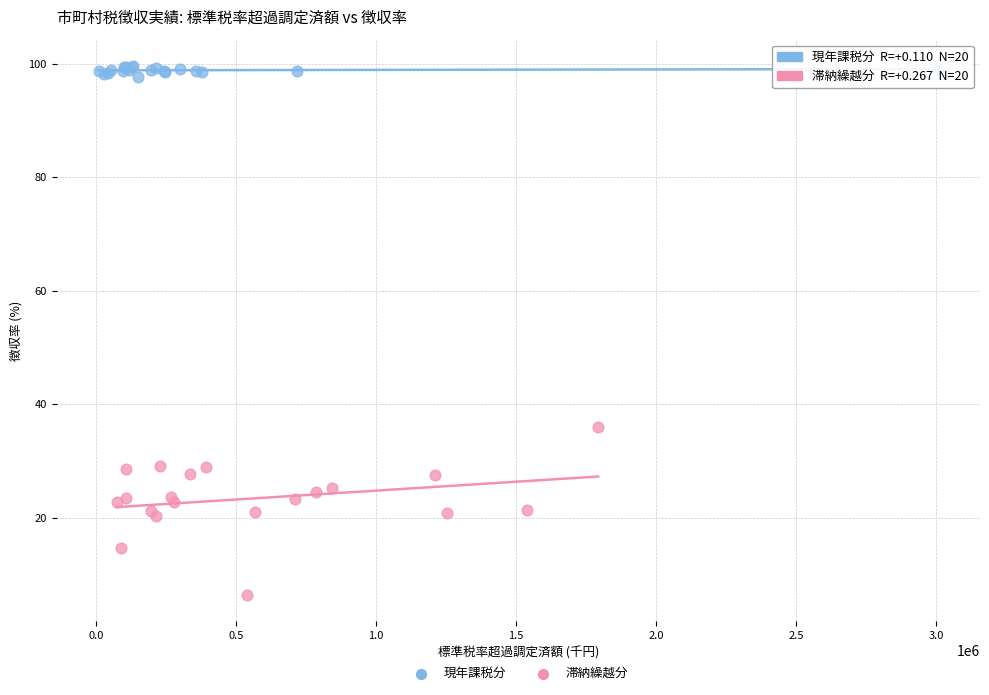

Which series reaches the maximum Y coordinate?

現年課税分